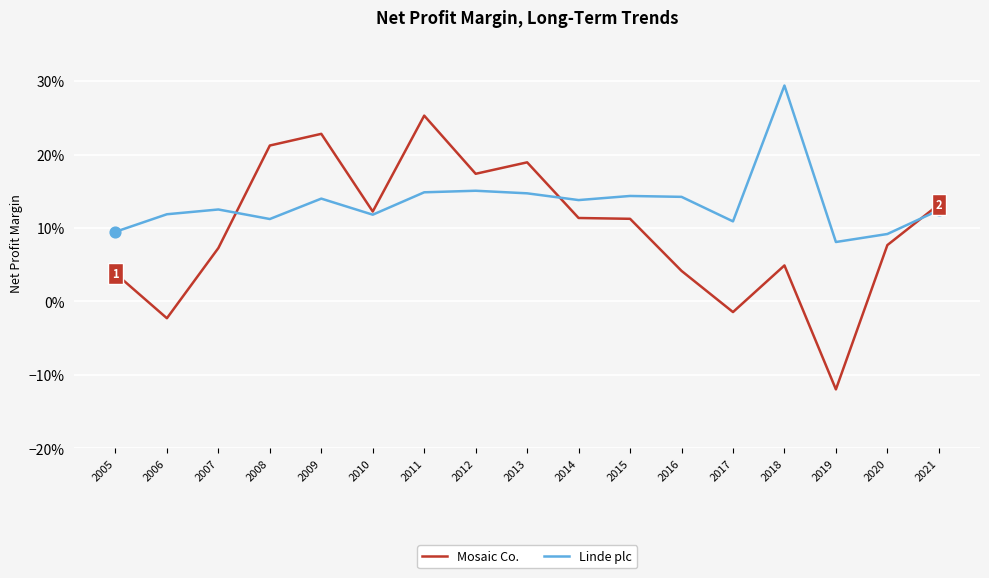

Is the value of Mosaic Co. at 2013 greater than the value of Linde plc at 2021?

Yes